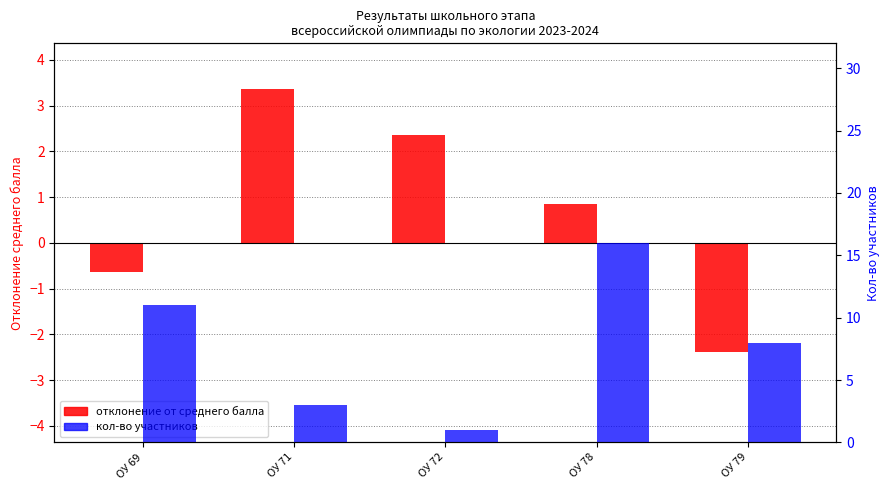

How many data points does each series have?

5